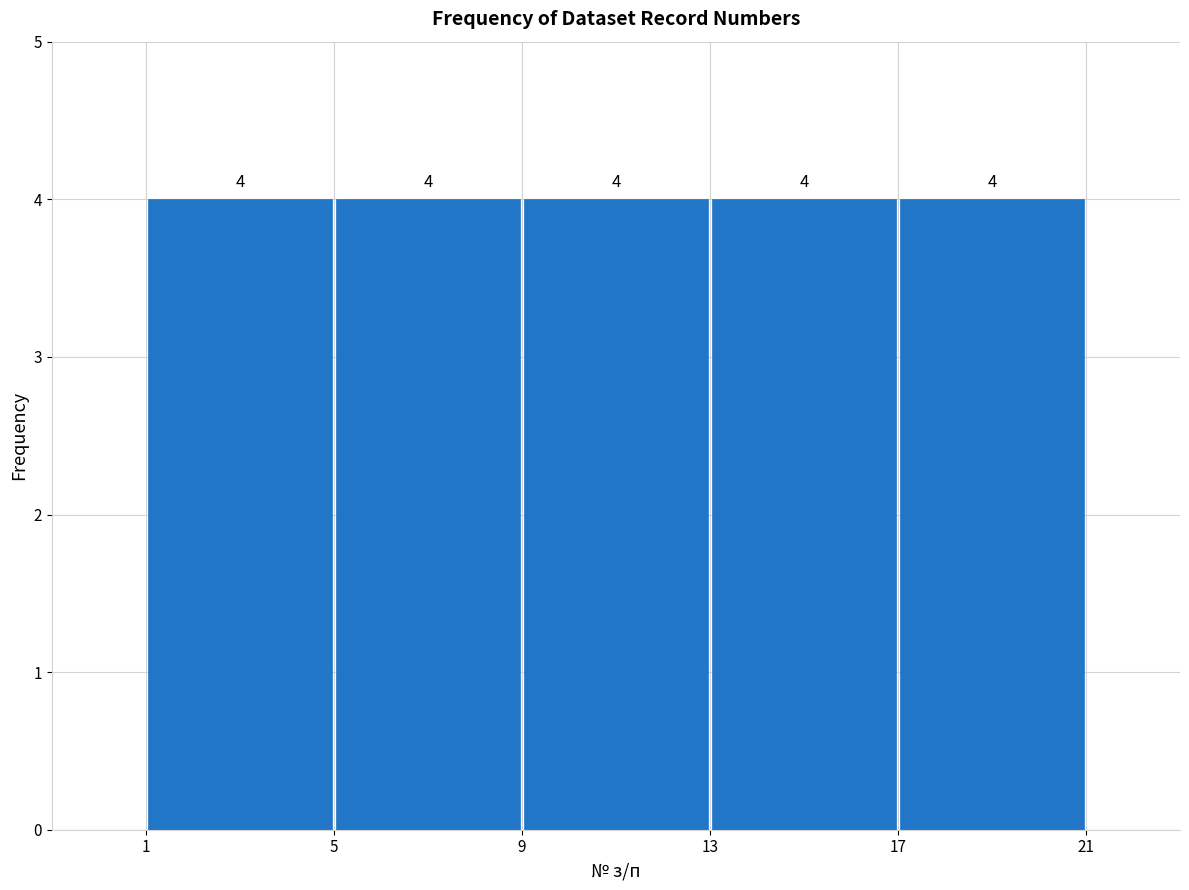

Reading left to right, transcribe this chart: for each bar, give the range it covers on the x-axis and its height.

1 to 5: 4
5 to 9: 4
9 to 13: 4
13 to 17: 4
17 to 21: 4